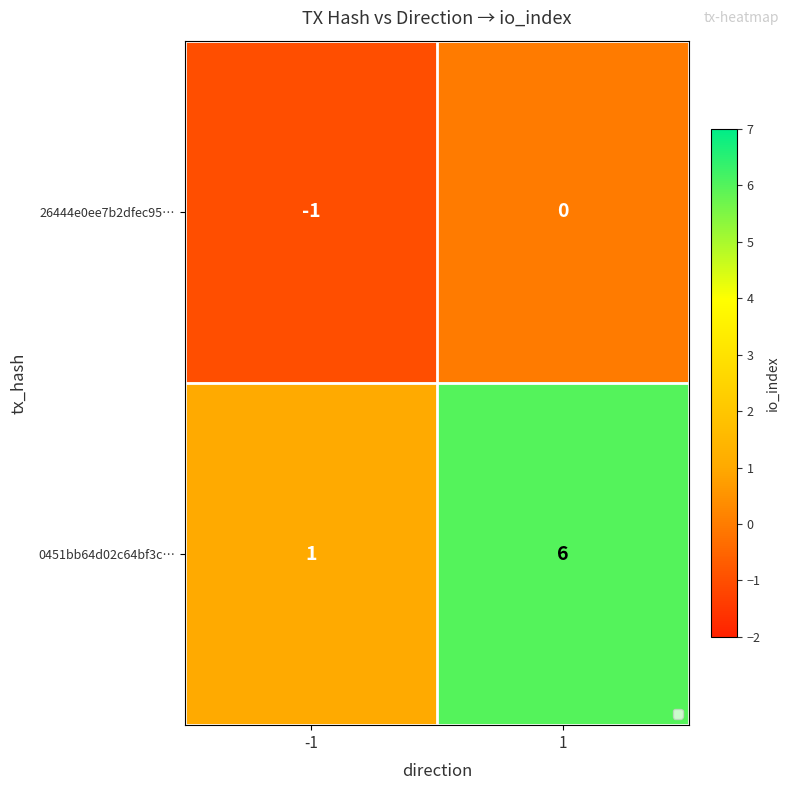

Count the number of data series in this chart.

2